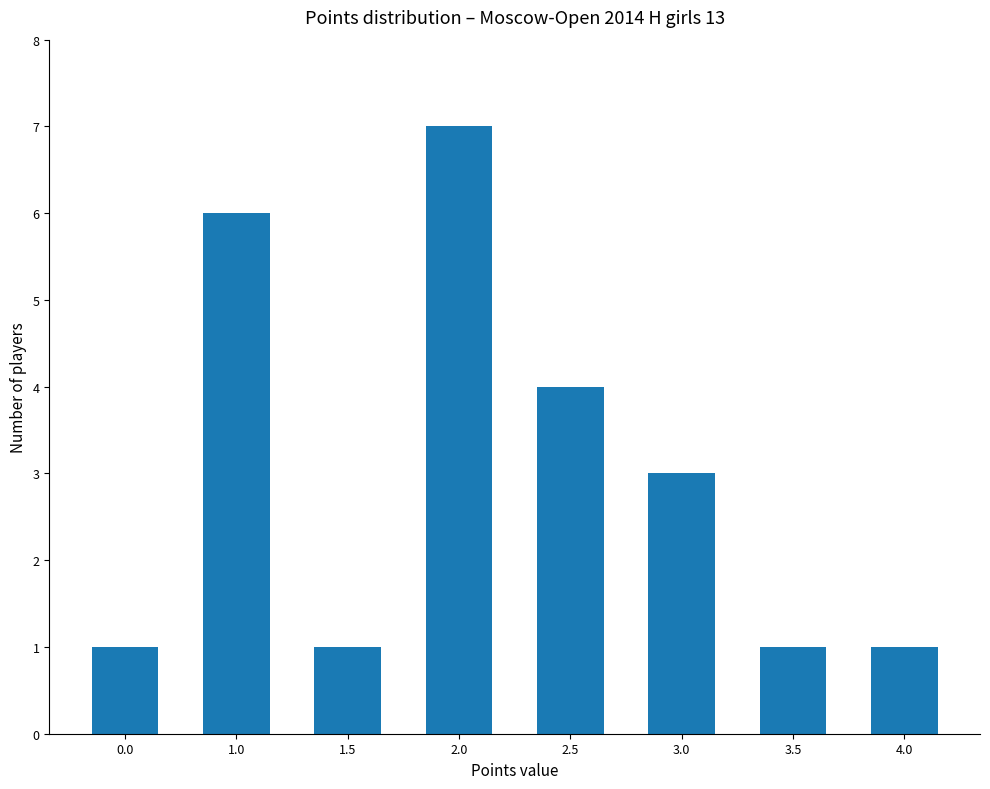

Read the value at 4.0.

1